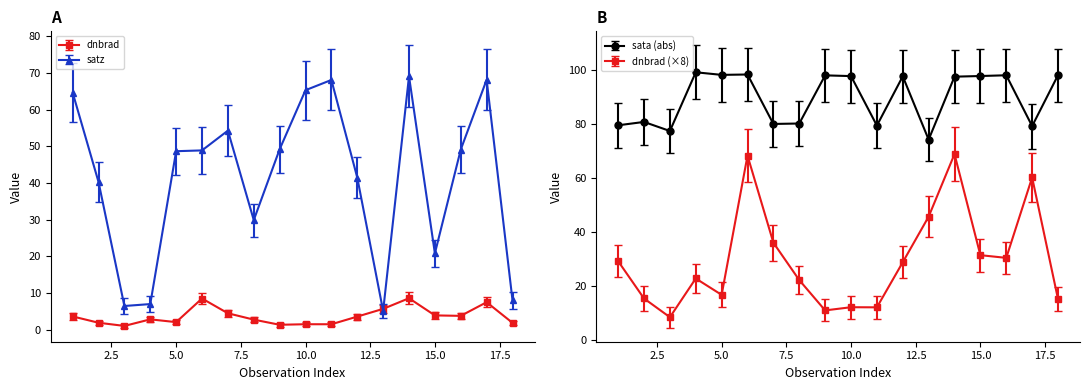

What is the highest value of the satz series?

69.1